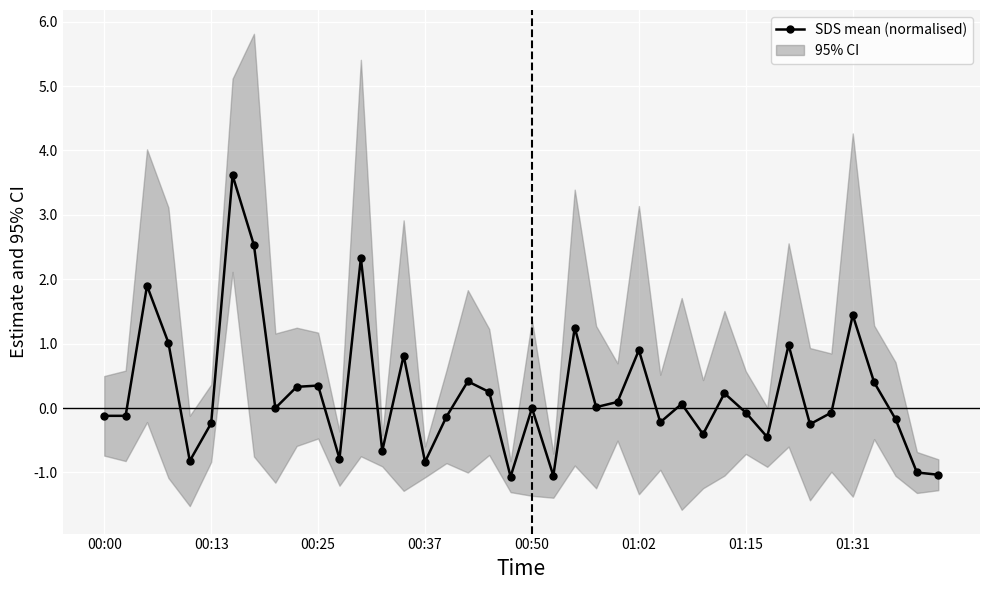

How many series are shown in this chart?

1